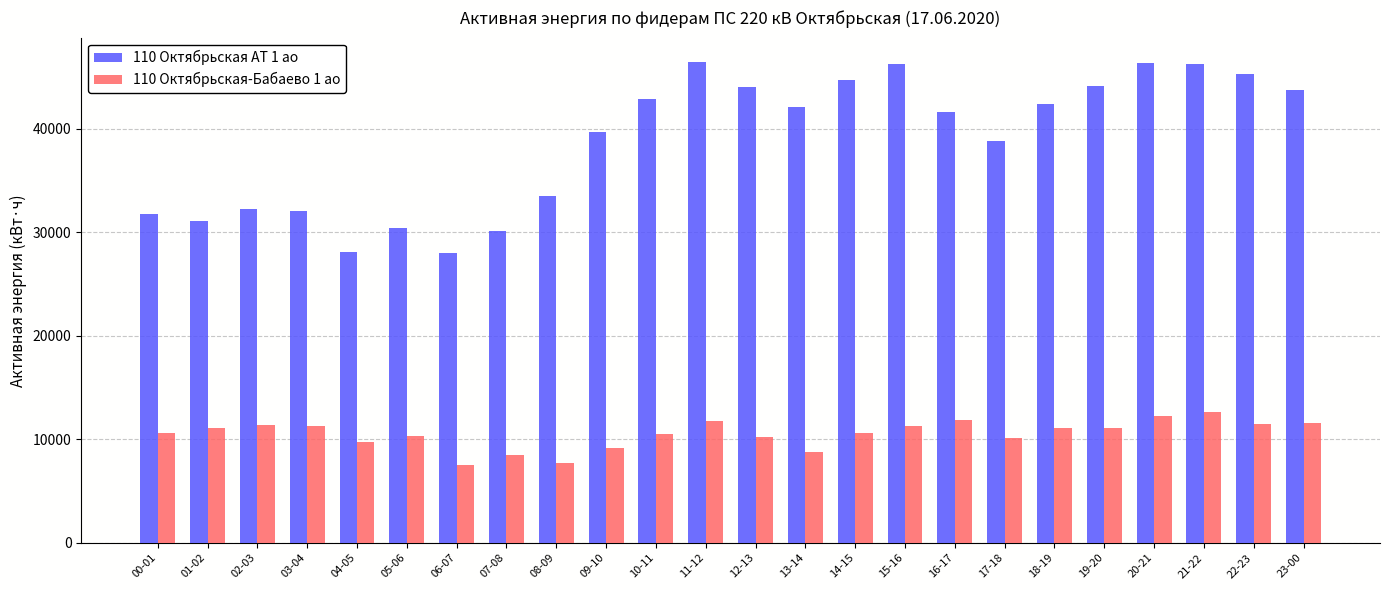

Does the chart contain stacked bars?

No